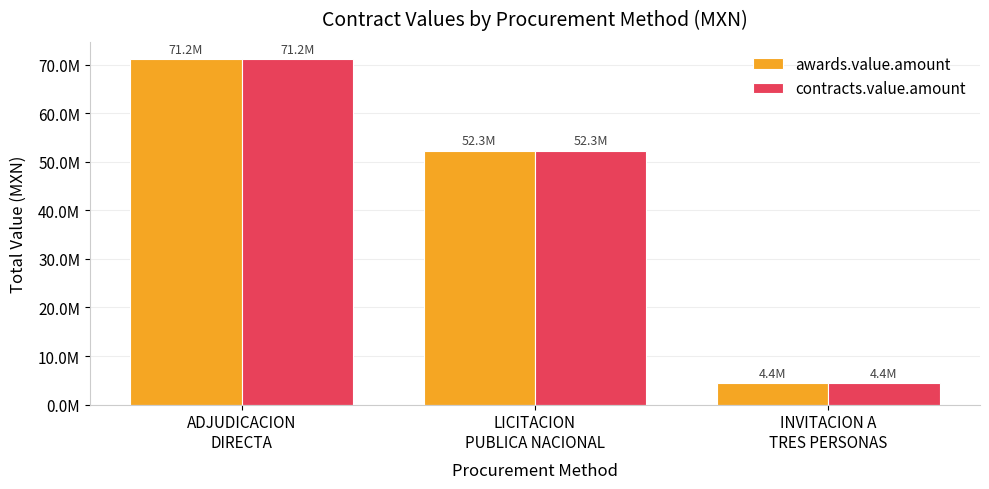

What is the lowest value of the contracts.value.amount series?

4420358.6